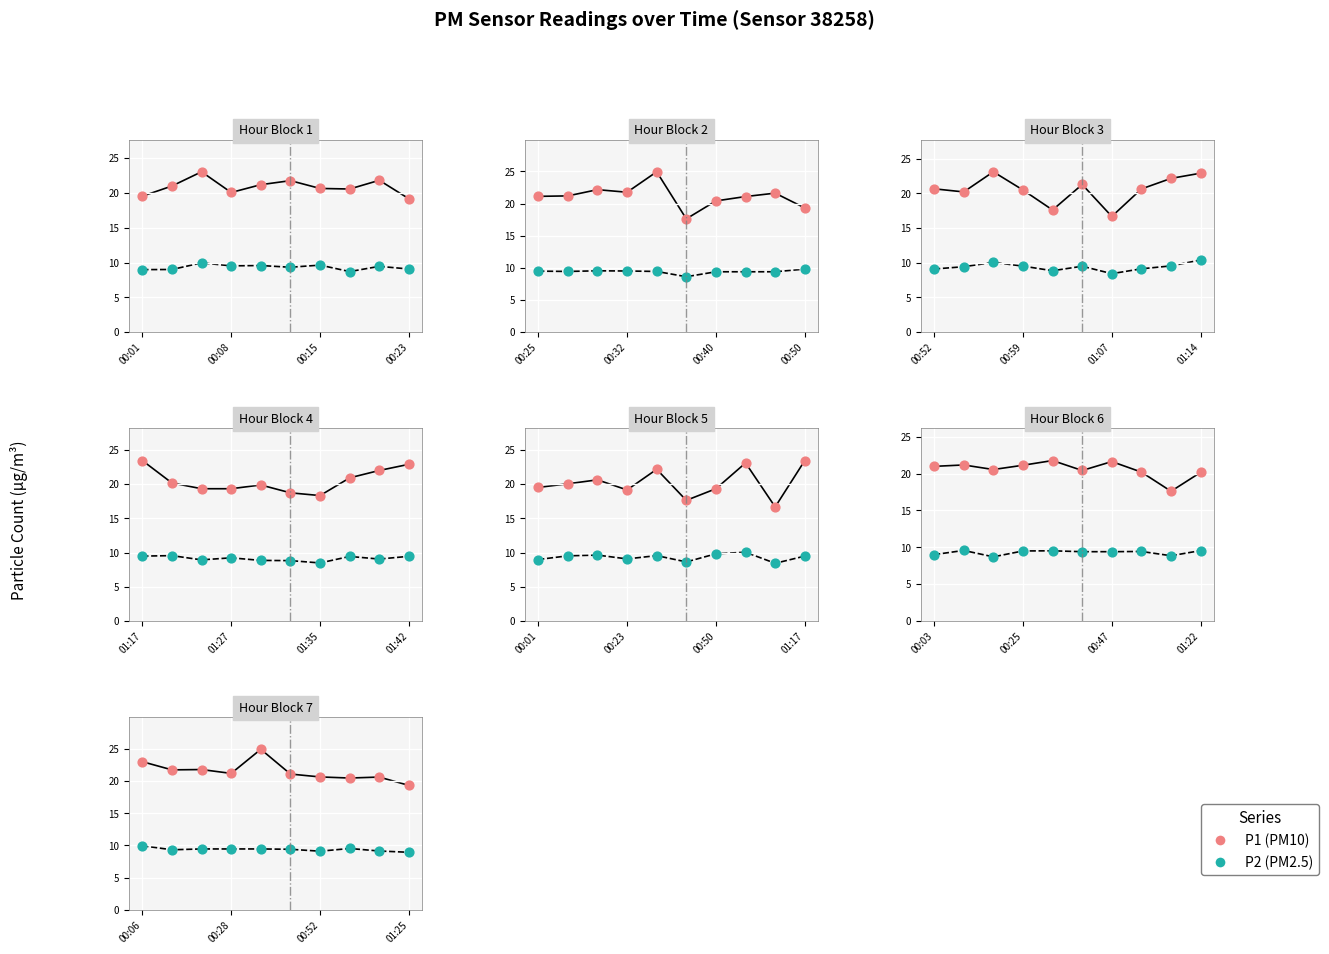

What are all the series names shown in the legend?

P1 (PM10), P2 (PM2.5)